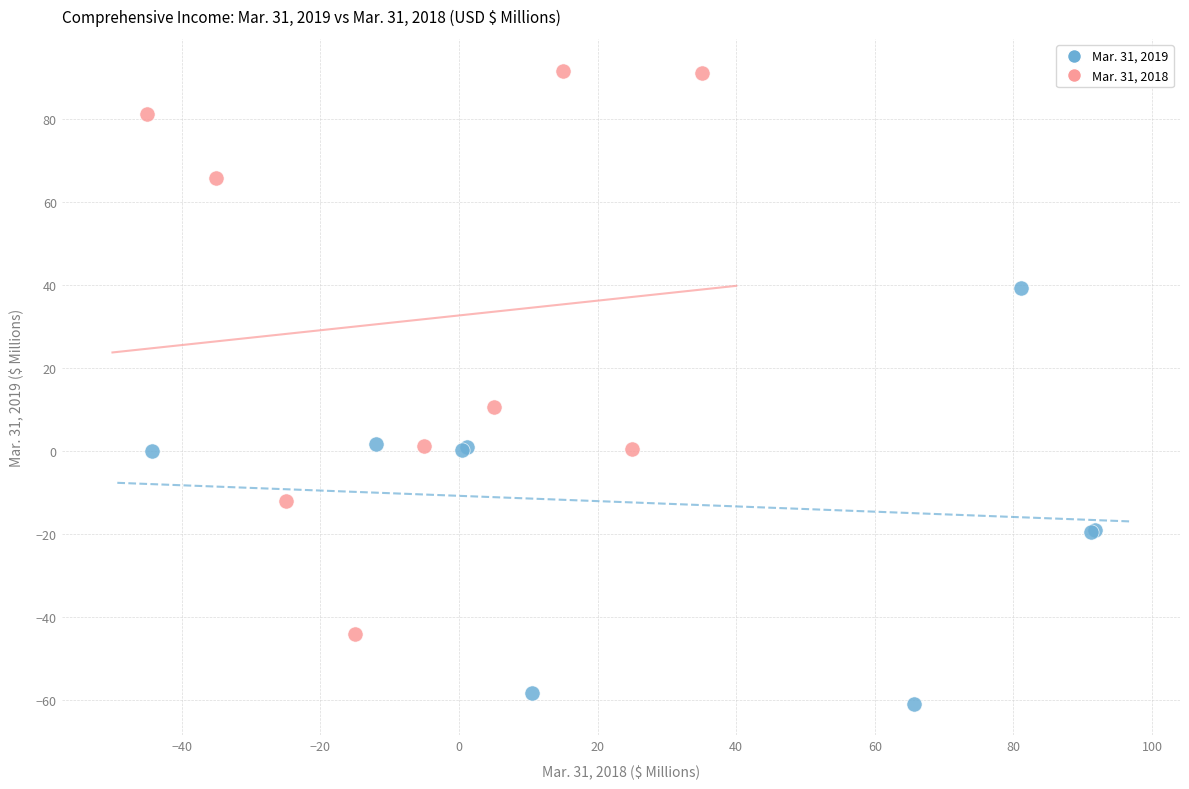

Which series reaches the maximum Y coordinate?

Mar. 31, 2018